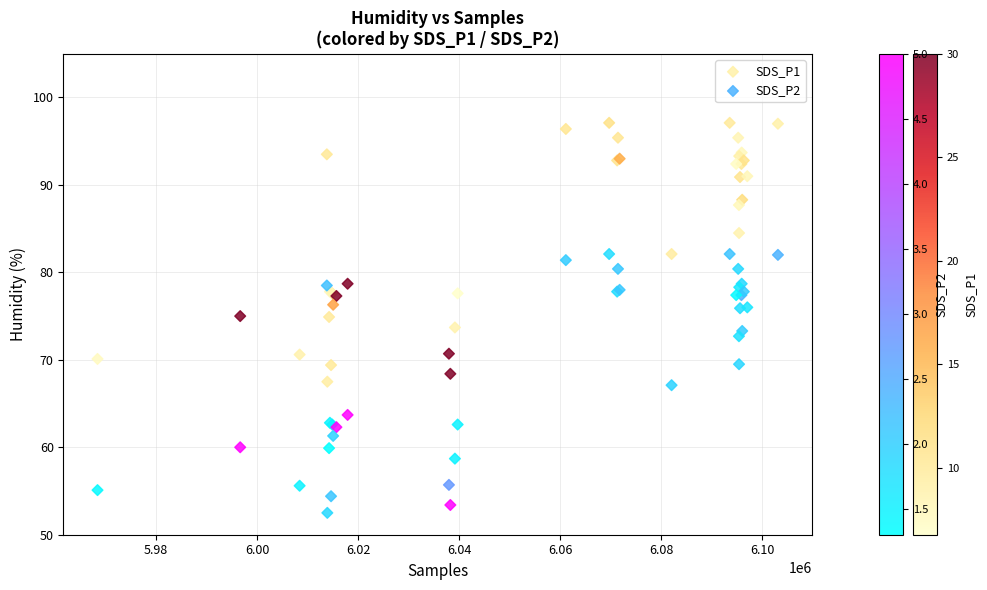

Which series reaches the minimum Y coordinate?

SDS_P2